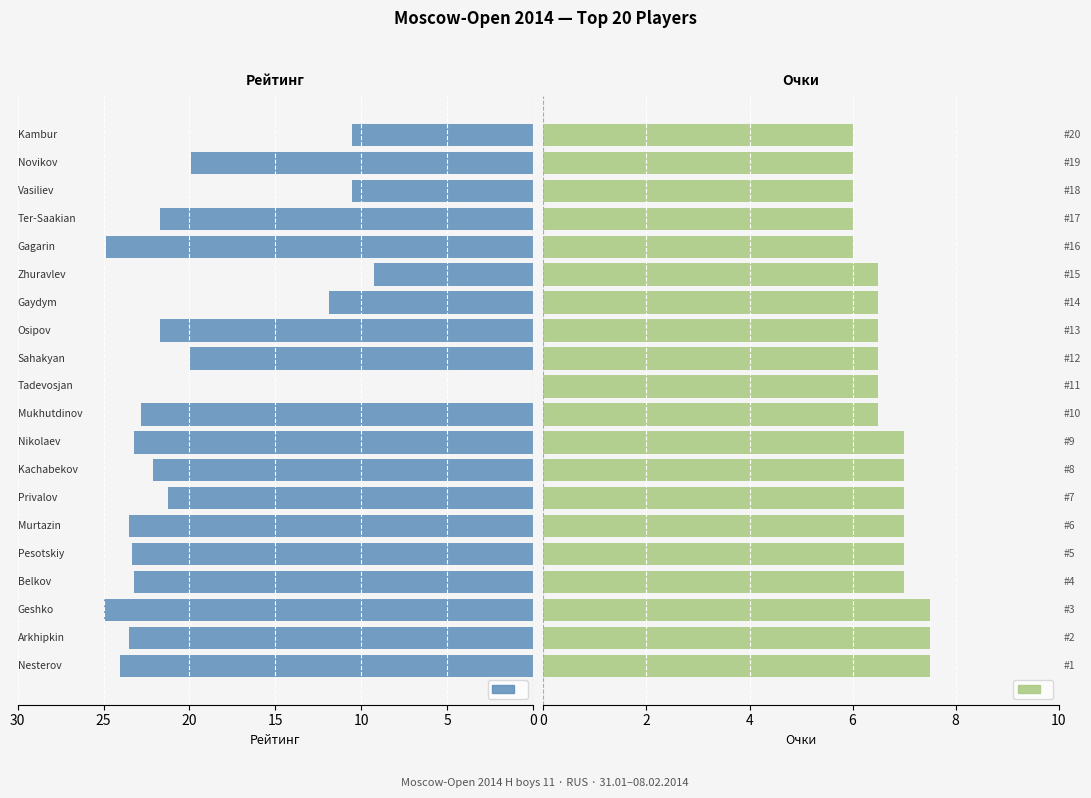

How many Очки values are between 6 and 7?

17